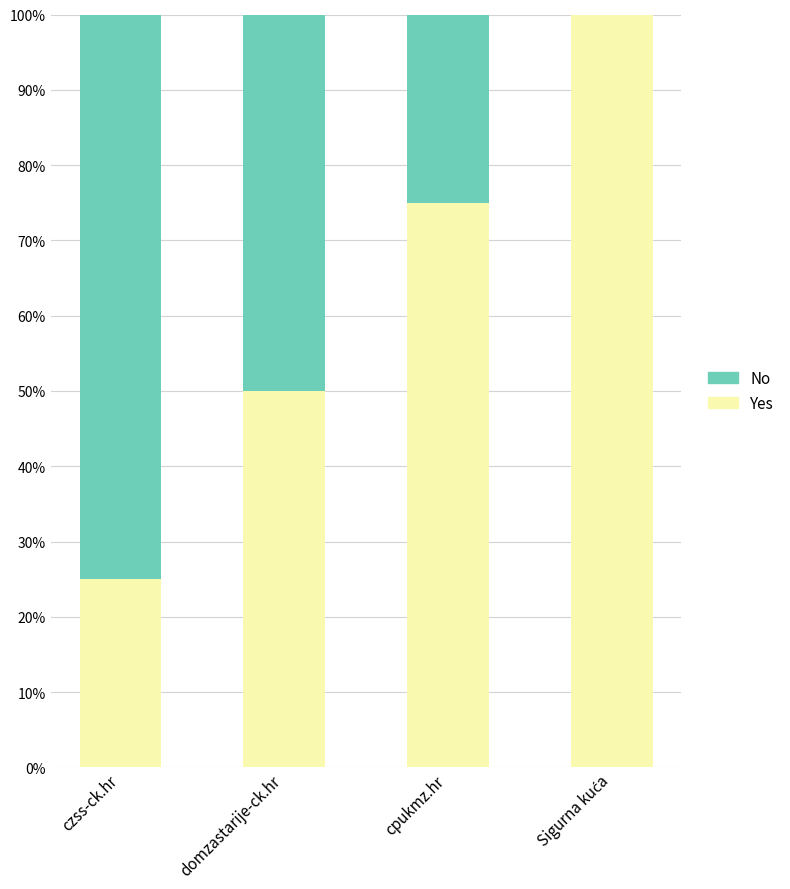

Does the chart contain stacked bars?

Yes